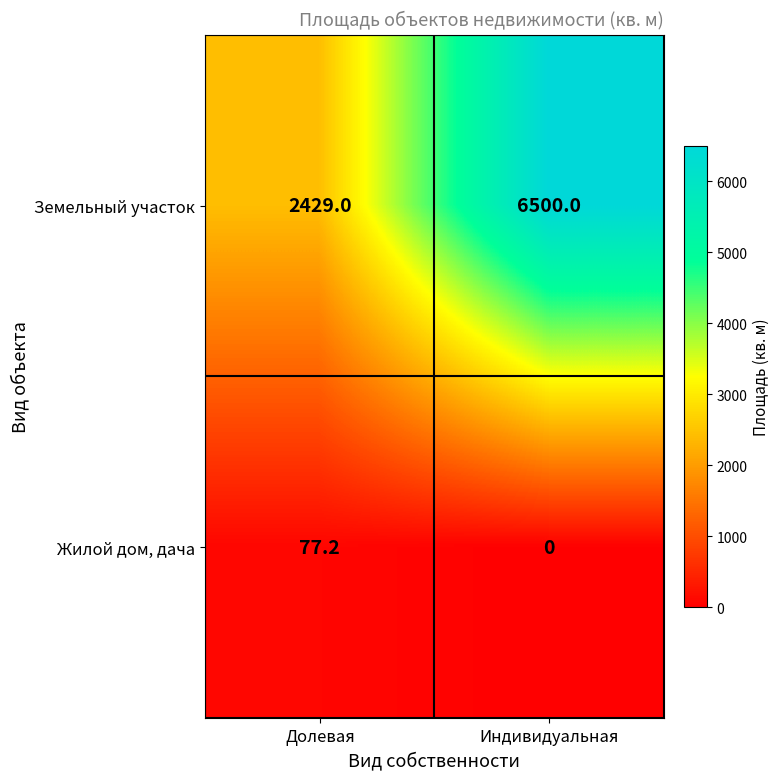

Reading left to right, transcribe all the data shown in this chart.

Земельный участок: 2429.0	6500.0
Жилой дом, дача: 77.2	0.0